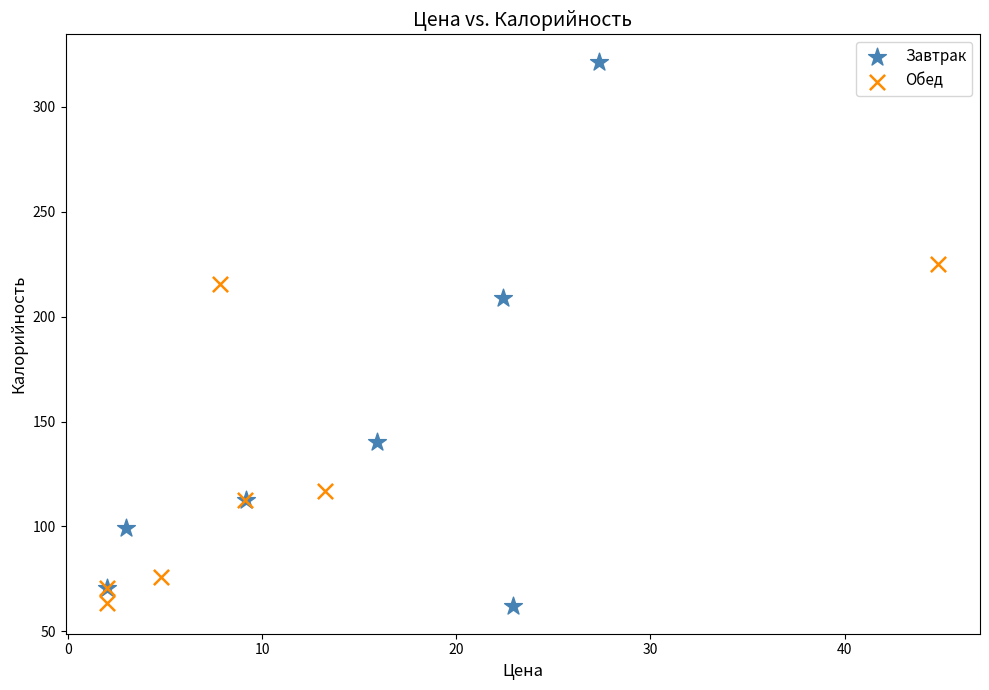

Which series has the widest spread of Y values?

Завтрак